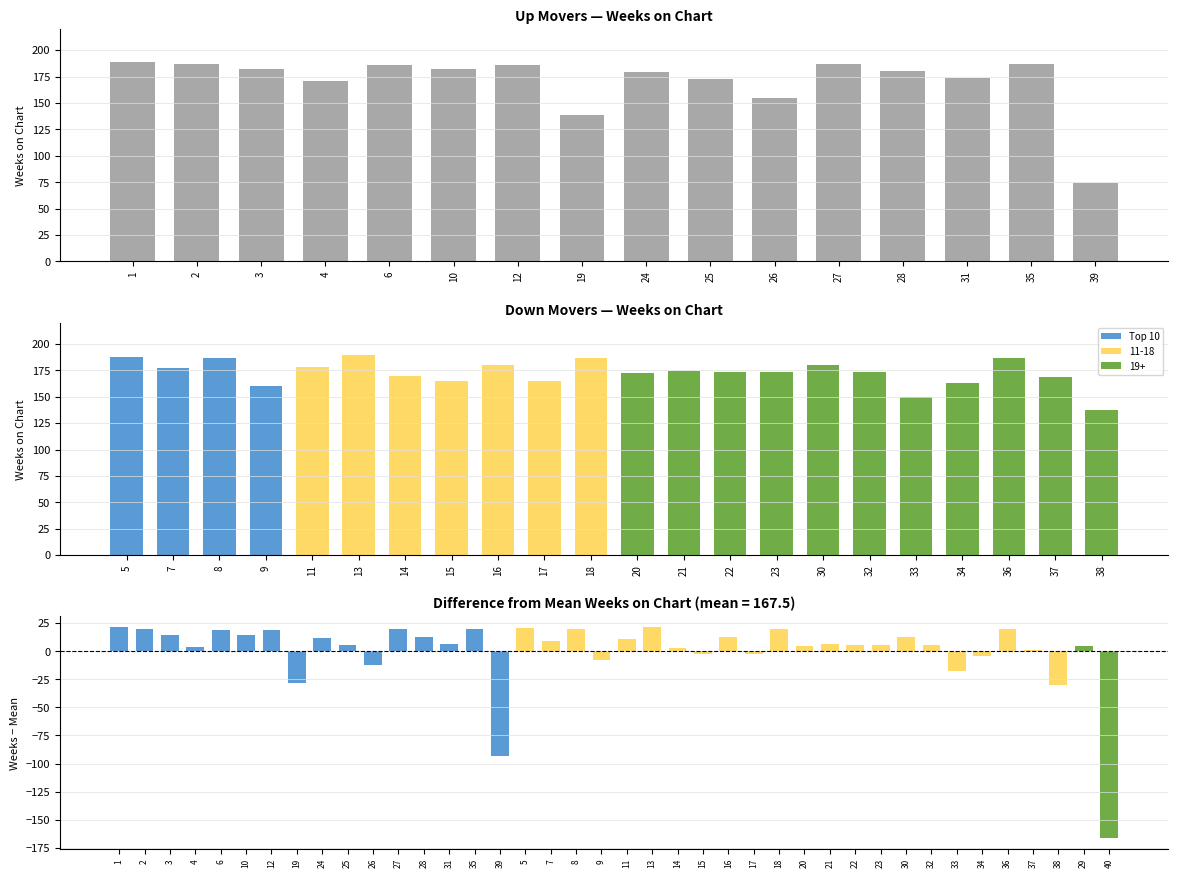

What is the value of the 9th bar from the left?

179